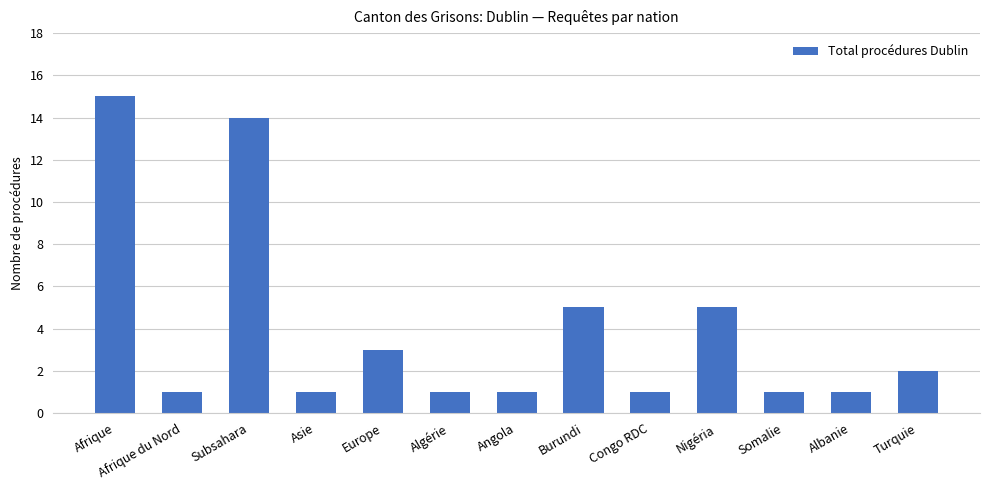

How many data points does each series have?

13